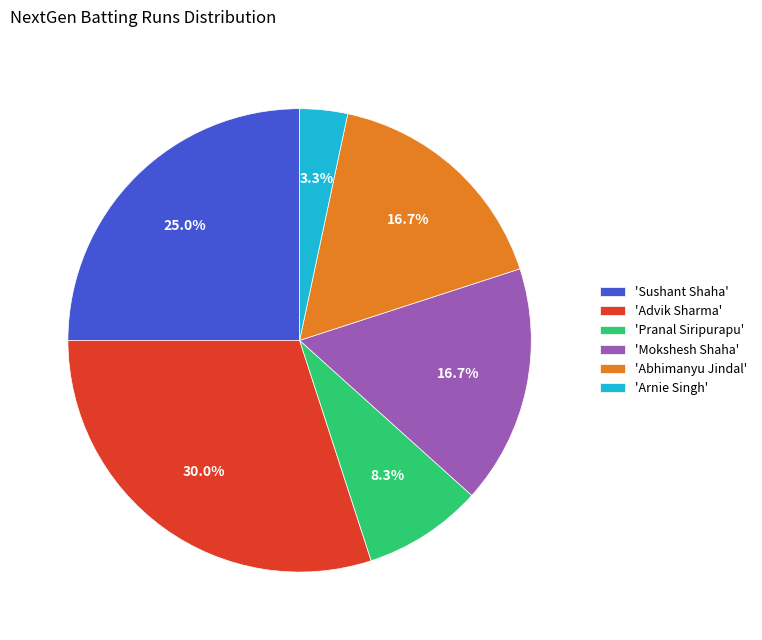

Combined, what portion of the pie is 'Abhimanyu Jindal' and 'Sushant Shaha'?

41.7%